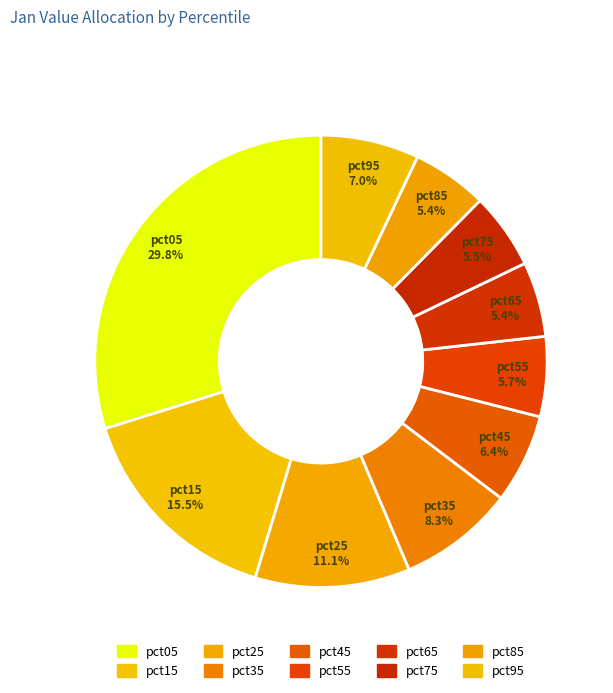

How many segments does this pie chart have?

10